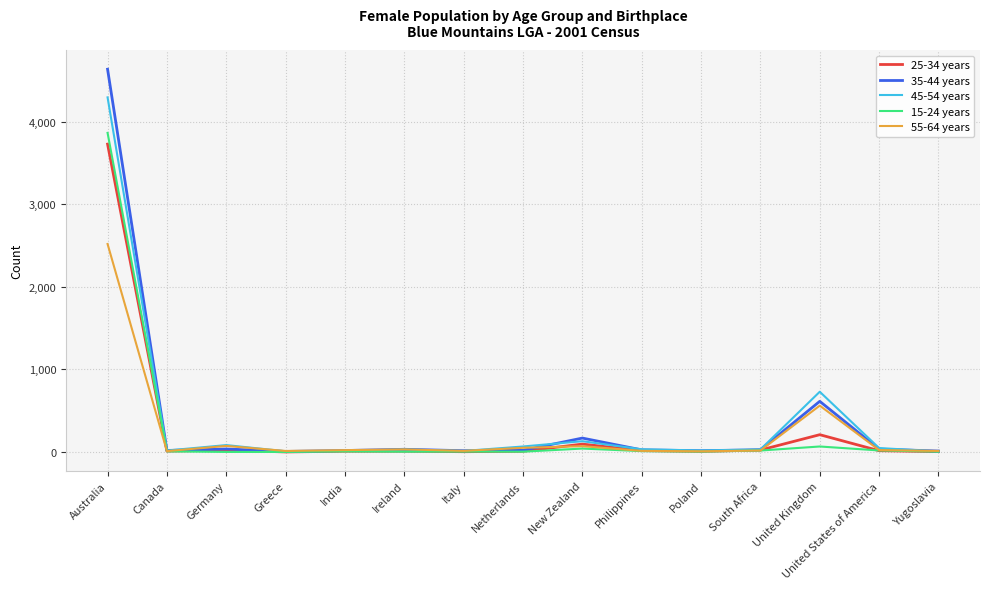

Which category has the highest value across all series?

Australia